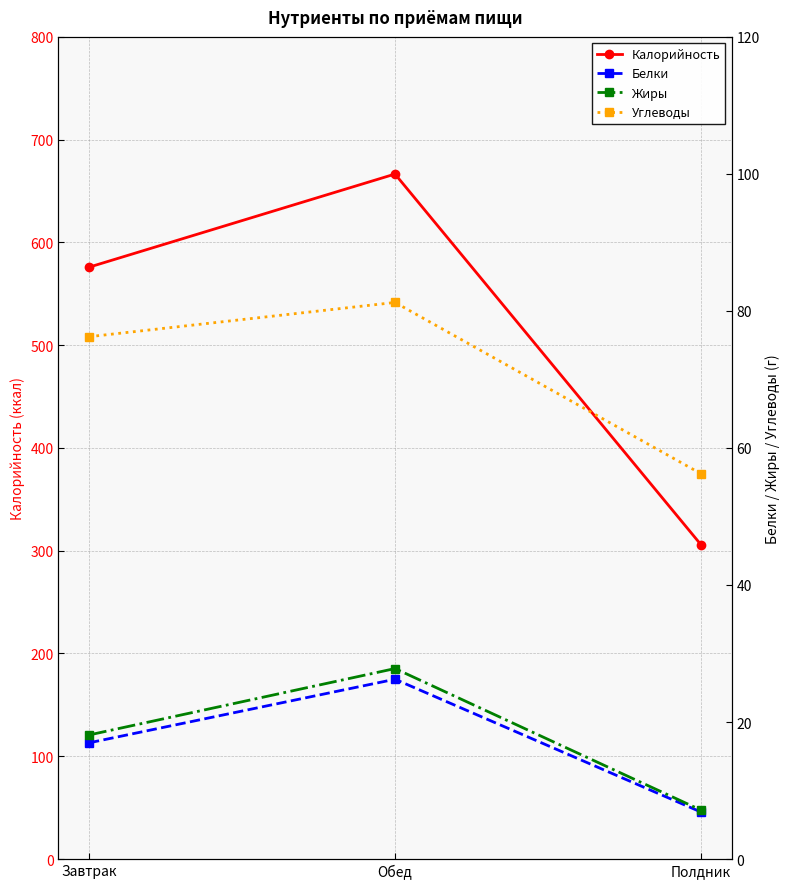

Which category has the highest value in the Белки series?

Обед